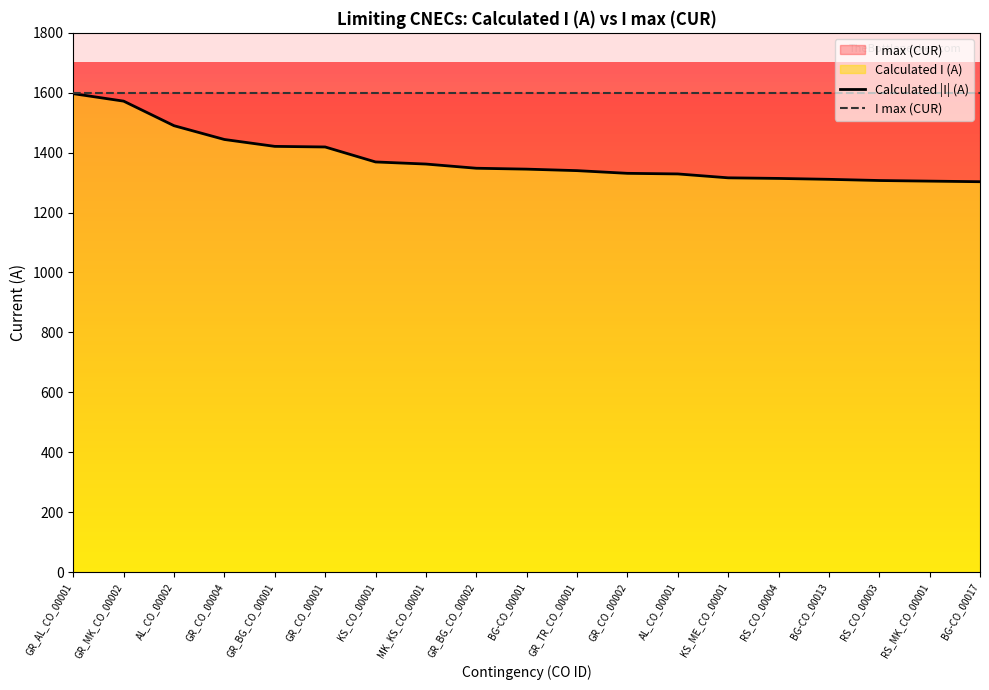

True or false: I max (CUR) and Calculated |I| (A) cross at least once.

False